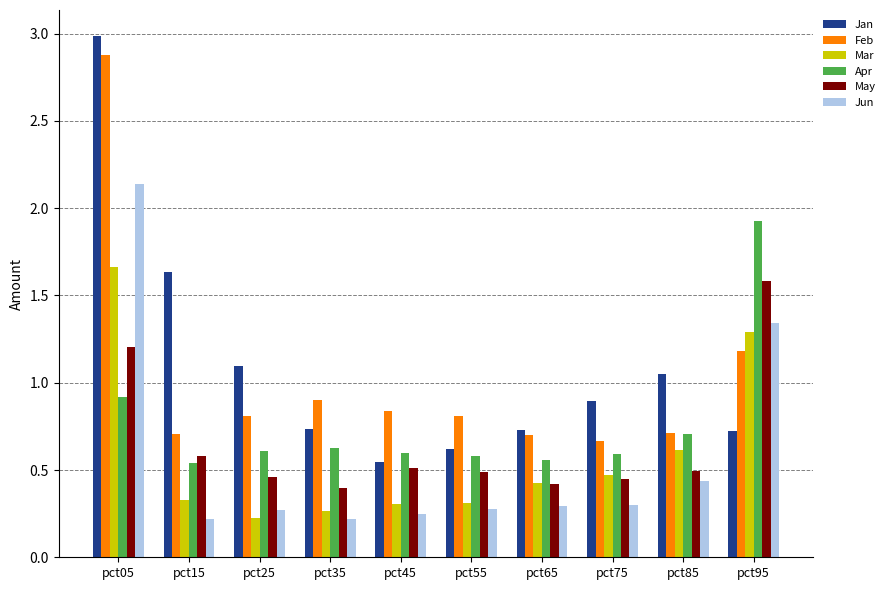

Which series has the largest total across all categories?

Jan